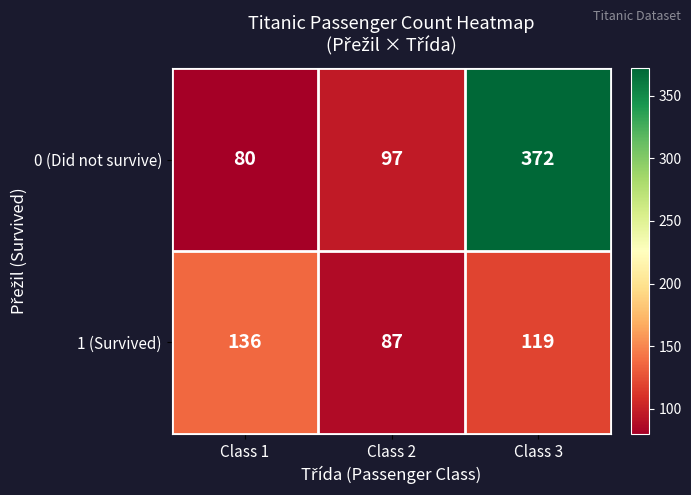

At Class 2, list the series in order from smallest to largest.

1 (Survived), 0 (Did not survive)